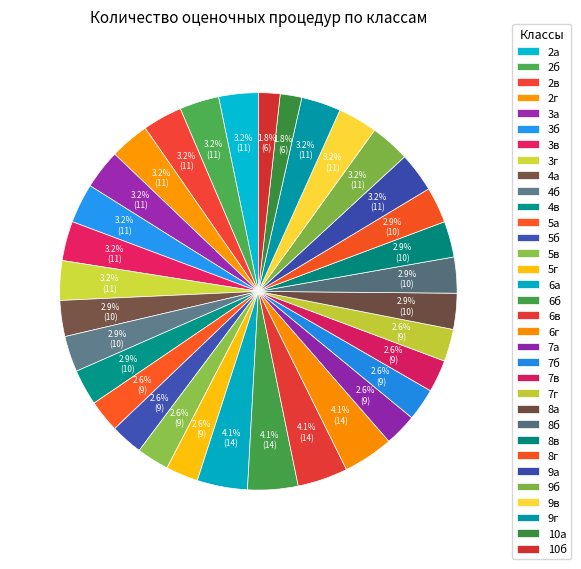

What percentage is NOT represented by 2б?

96.8%